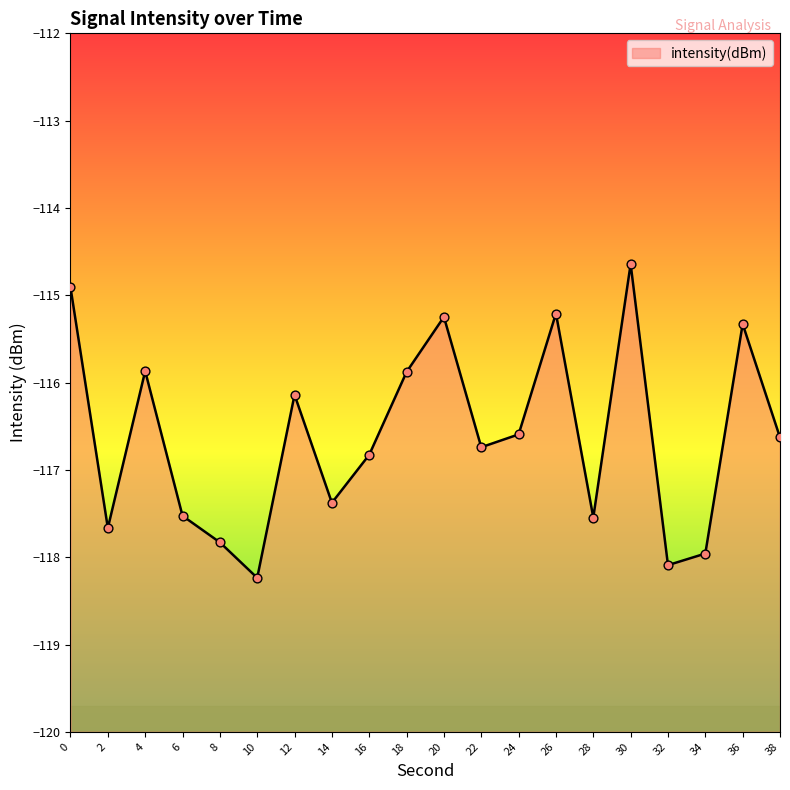

What is the change in value from 26 to 30?

+0.6